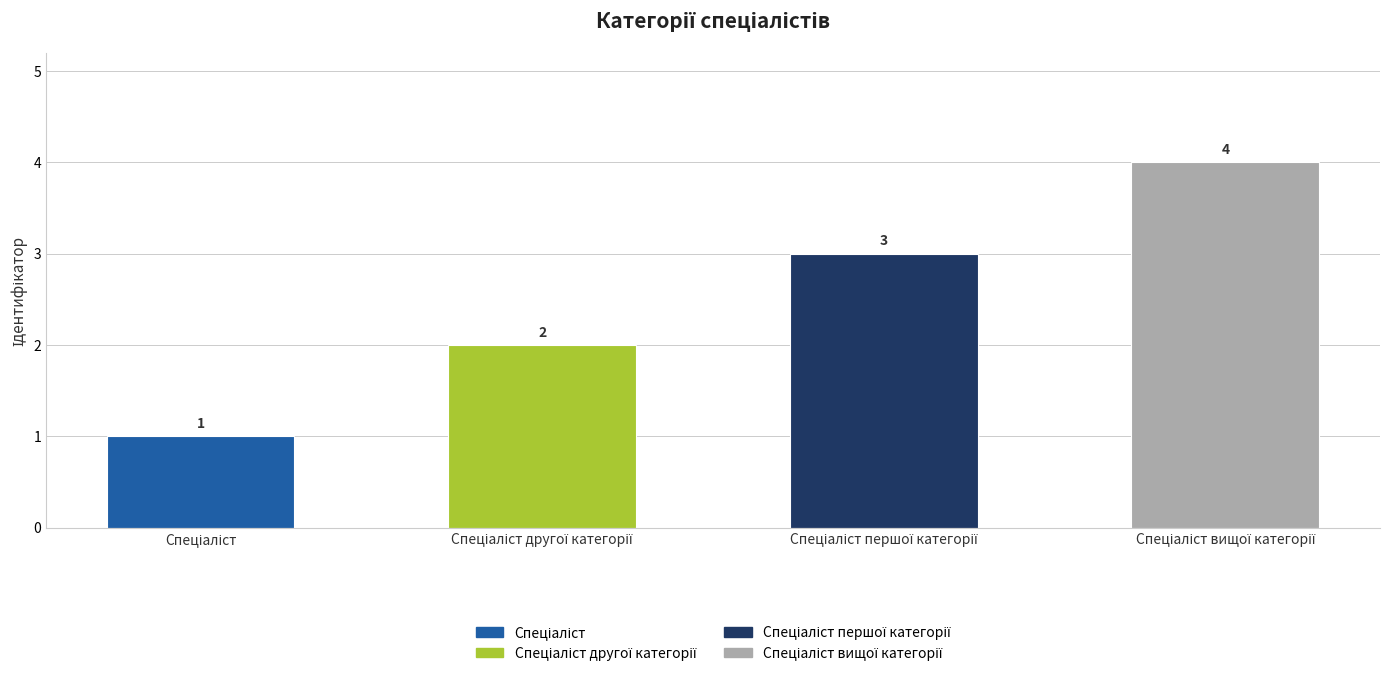

What is the sum of all values?

10